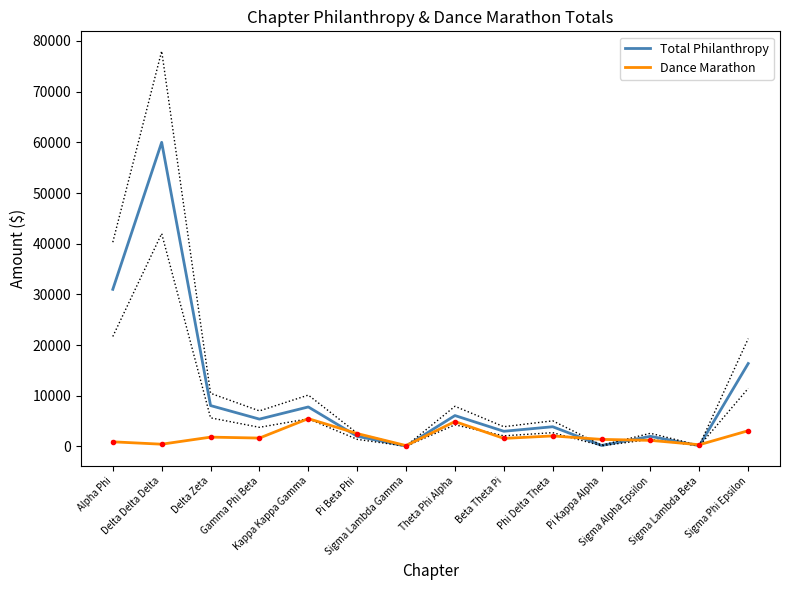

At which label does Total Philanthropy reach its peak?

Delta Delta Delta